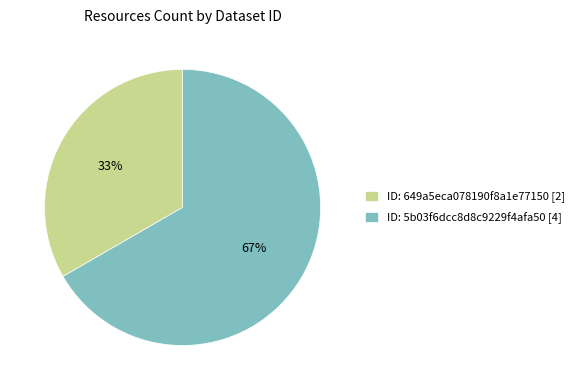

Count the number of slices in the pie.

2